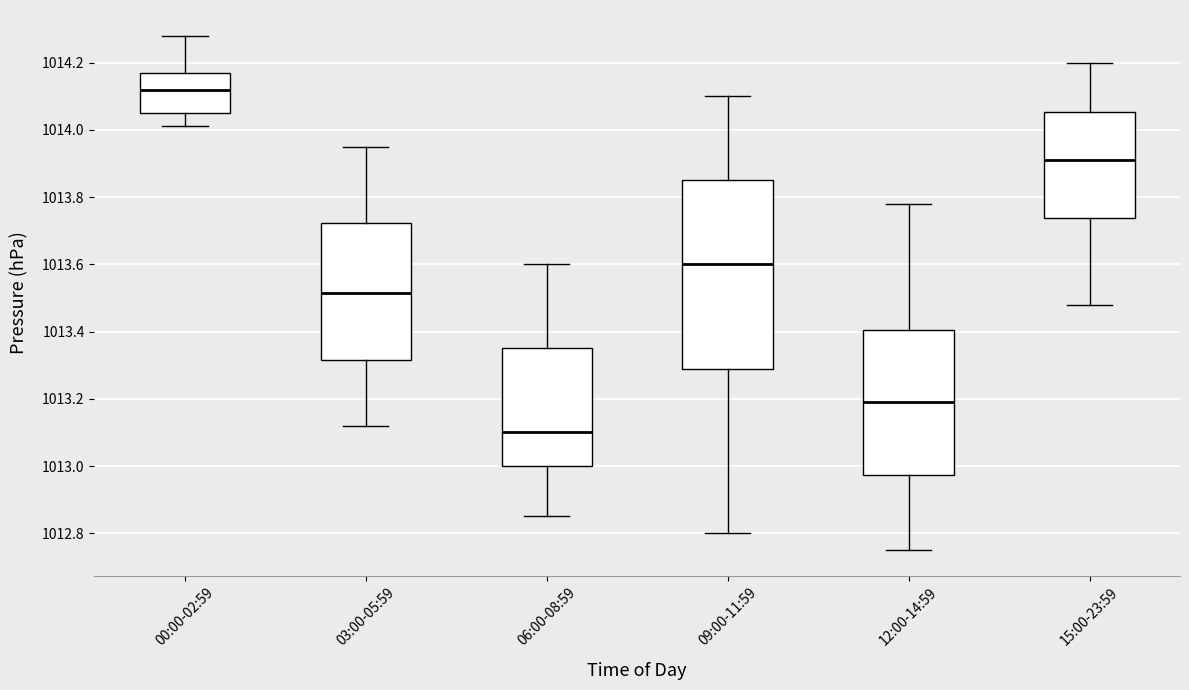

Reading left to right, read every box against the y-axis: the position of its median line, the range the box covers, and the ends of its whiskers. The values are not printed on the chart, so give them approximately, as read against the axis.

00:00-02:59: median 1014.12, box 1014.06 to 1014.18, whiskers 1014.02 to 1014.28
03:00-05:59: median 1013.52, box 1013.32 to 1013.72, whiskers 1013.12 to 1013.96
06:00-08:59: median 1013.10, box 1013.00 to 1013.36, whiskers 1012.86 to 1013.60
09:00-11:59: median 1013.60, box 1013.28 to 1013.86, whiskers 1012.80 to 1014.10
12:00-14:59: median 1013.20, box 1012.98 to 1013.40, whiskers 1012.76 to 1013.78
15:00-23:59: median 1013.92, box 1013.74 to 1014.06, whiskers 1013.48 to 1014.20